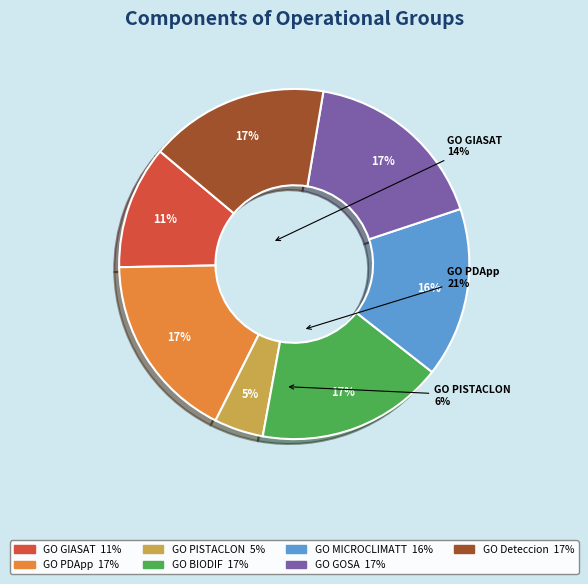

To the nearest percent, what is the average slice percentage?

14%